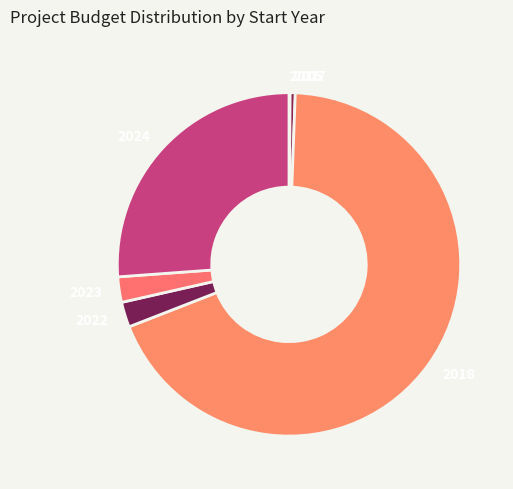

True or false: 2023 accounts for 2% of the total.

True